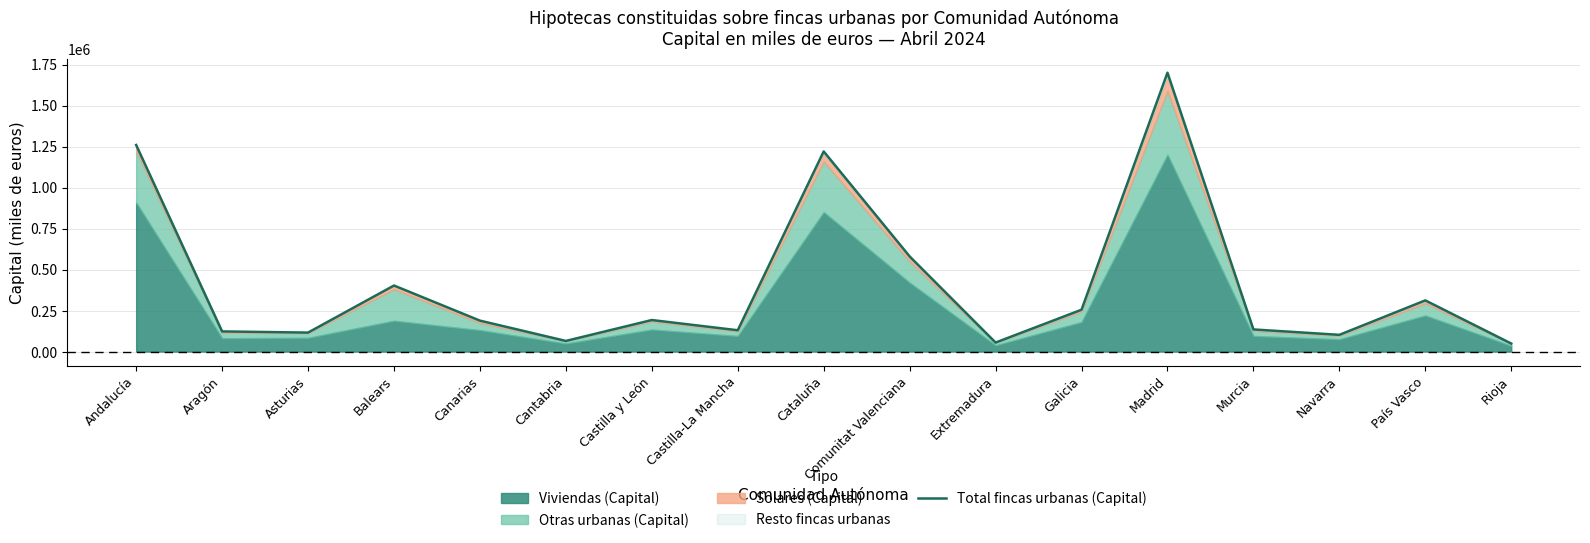

How many lines are shown in the chart?

1